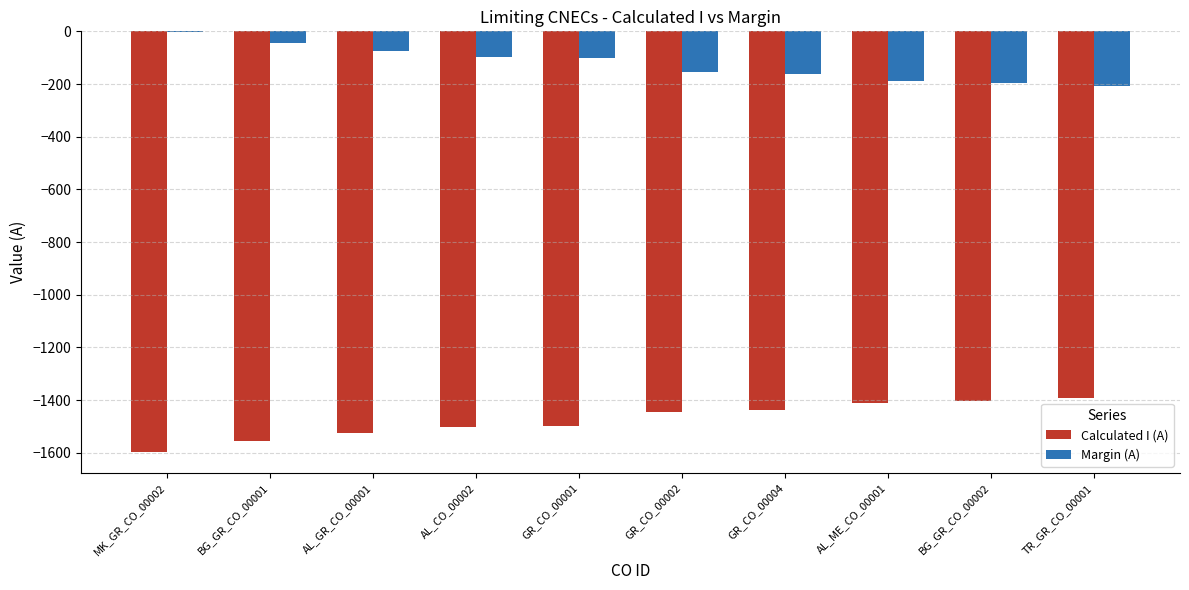

What is the total value across all series at GR_CO_00004?

-1600